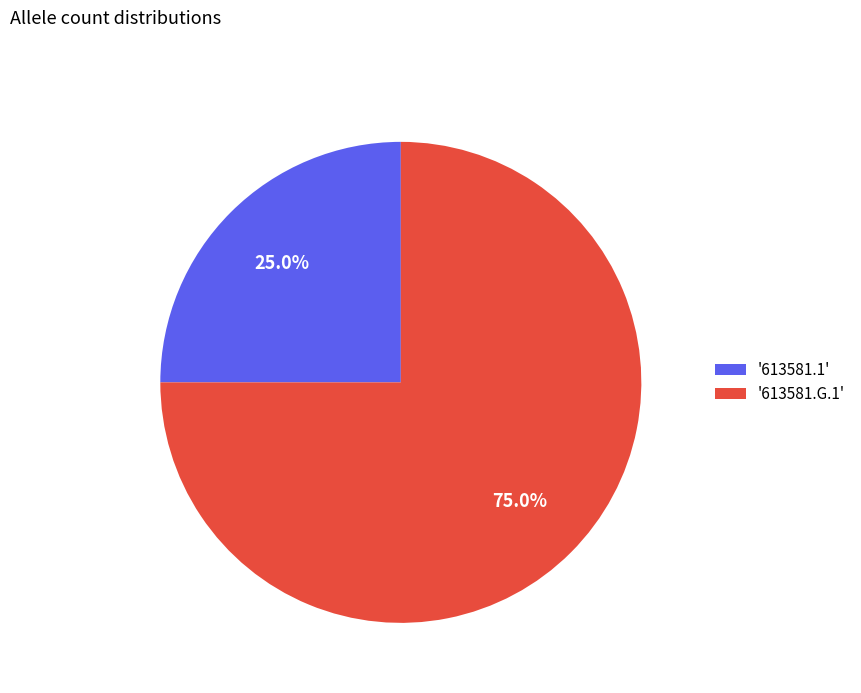

How many segments does this pie chart have?

2